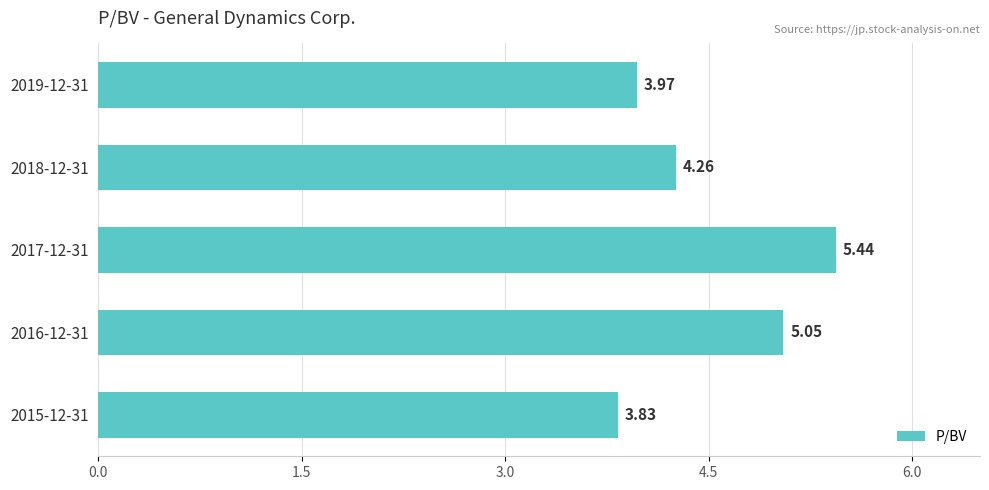

Rank the categories by value from highest to lowest.

2017-12-31, 2016-12-31, 2018-12-31, 2019-12-31, 2015-12-31